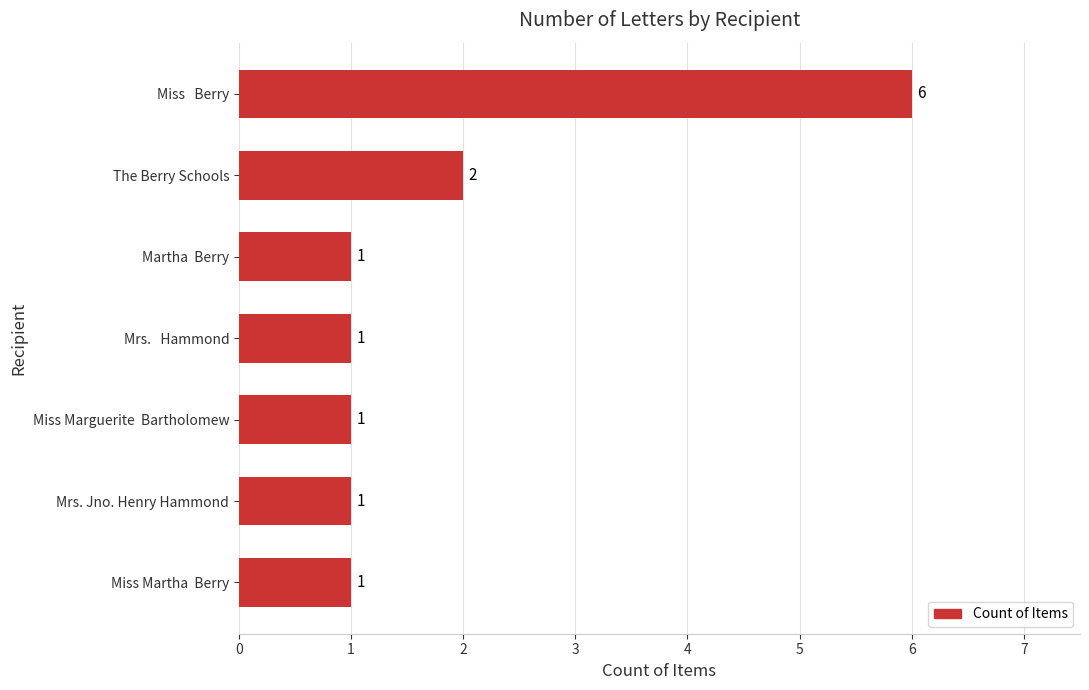

Where is the data nearest to the value 3?

The Berry Schools